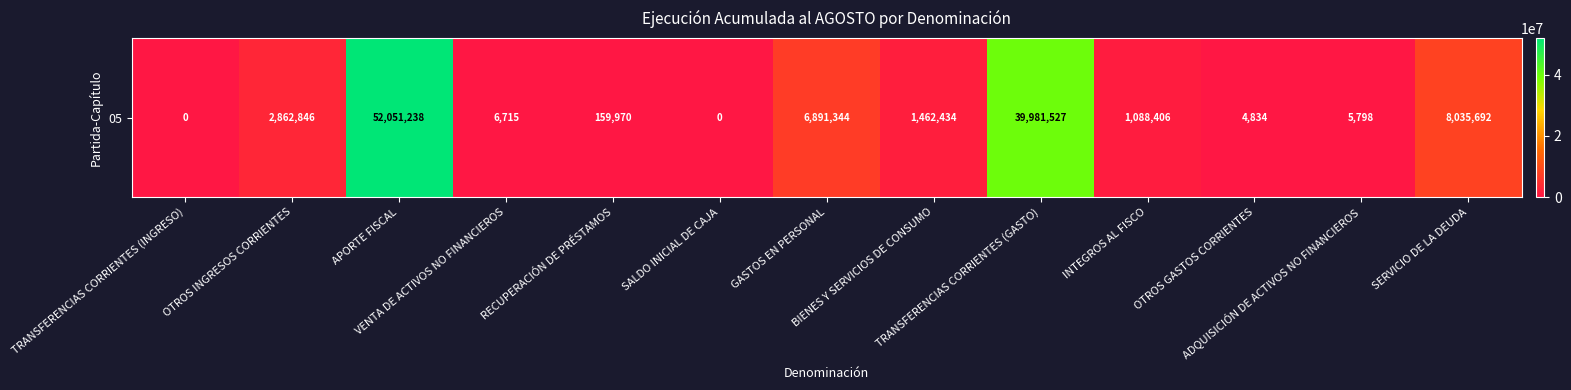

What is the greatest value displayed?

52051238